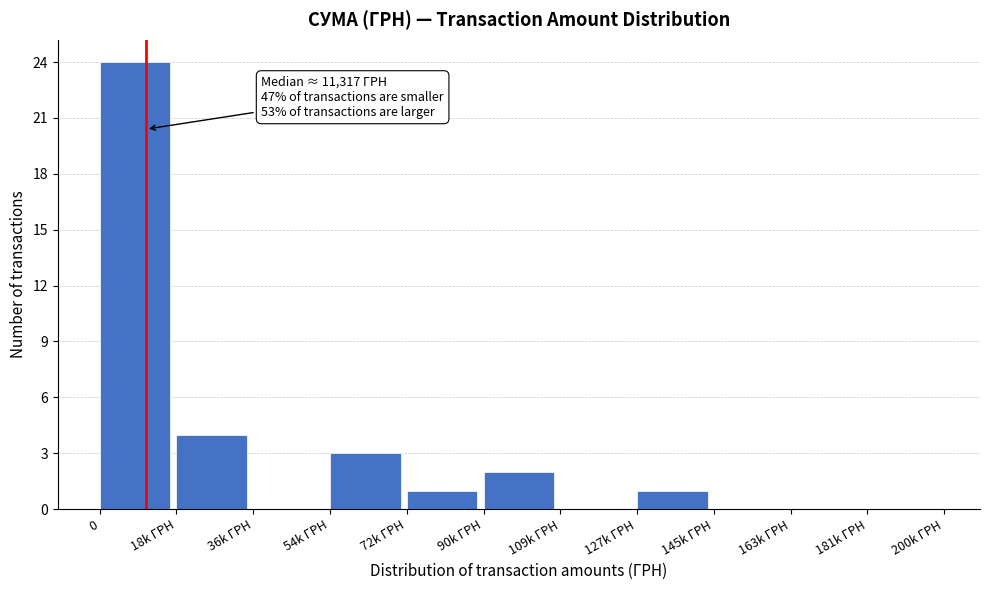

Reading left to right, what are all the values shown in this chart?

0=24	18k ГРН=4	36k ГРН=0	54k ГРН=3	72k ГРН=1	90k ГРН=2	109k ГРН=0	127k ГРН=1	145k ГРН=0	163k ГРН=0	181k ГРН=0